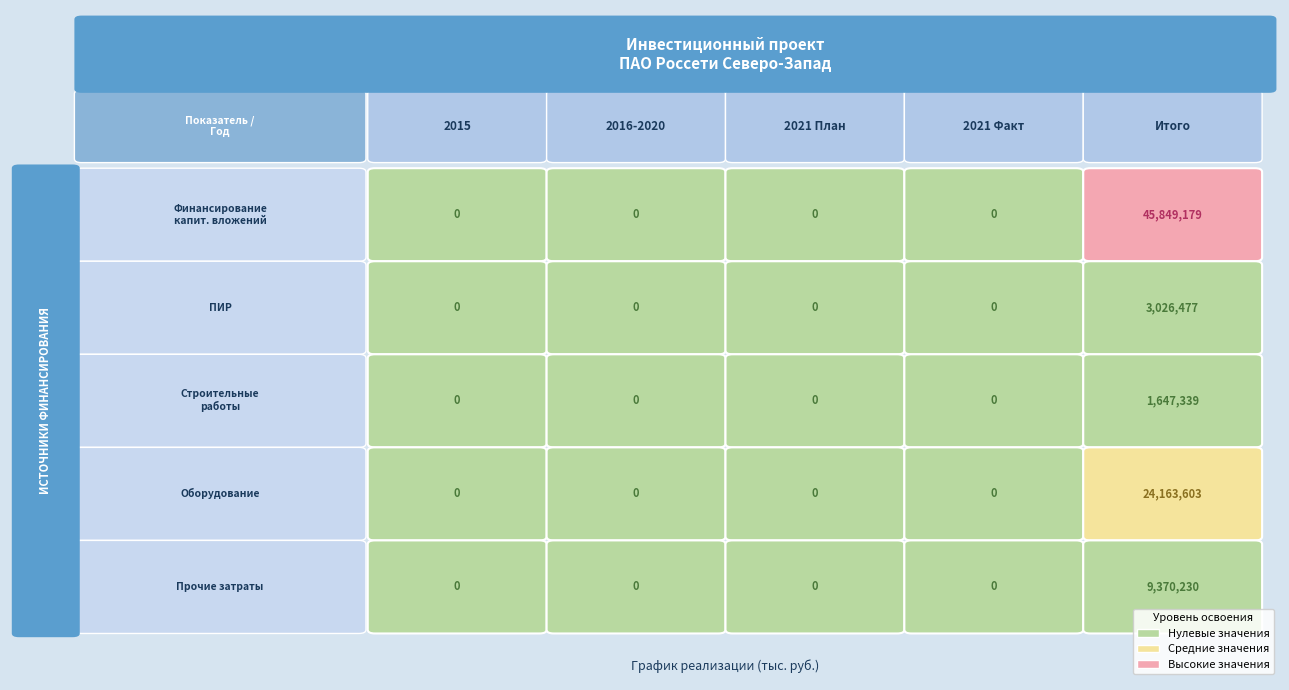

What is the average value of the строительные работы, реконструкция, монтаж series?

329468